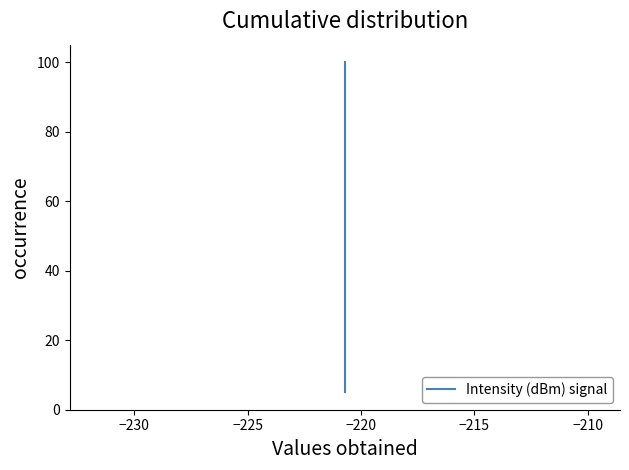

Is this an area chart (filled region under the line)?

No